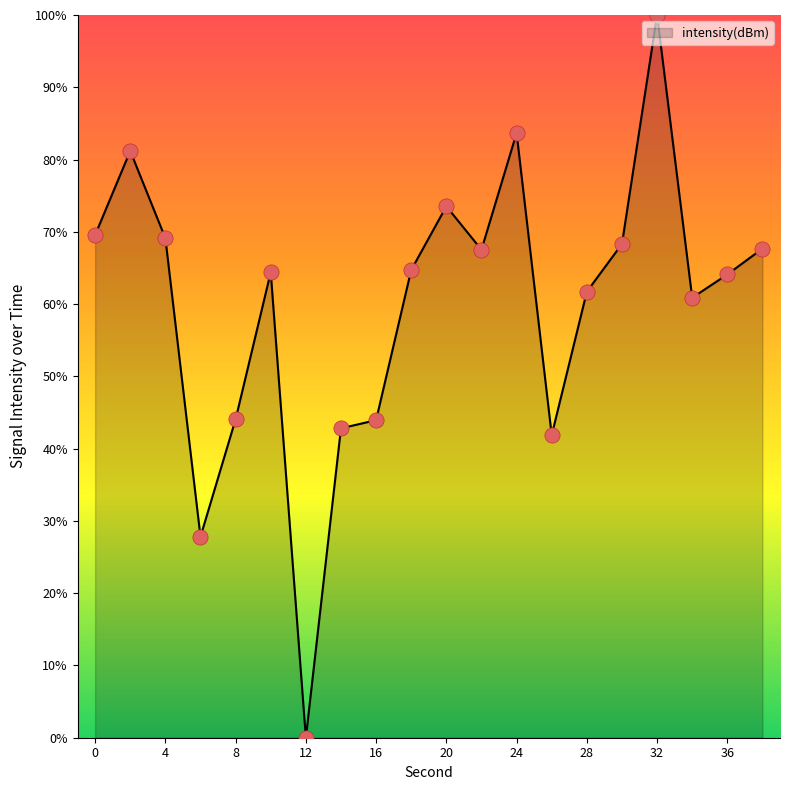

What is the maximum value shown in the chart?

100.0